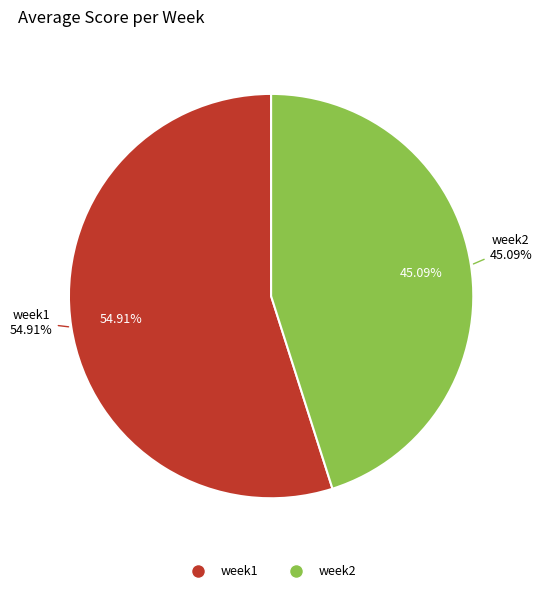

Is it true that week2 is 45% of the pie?

True